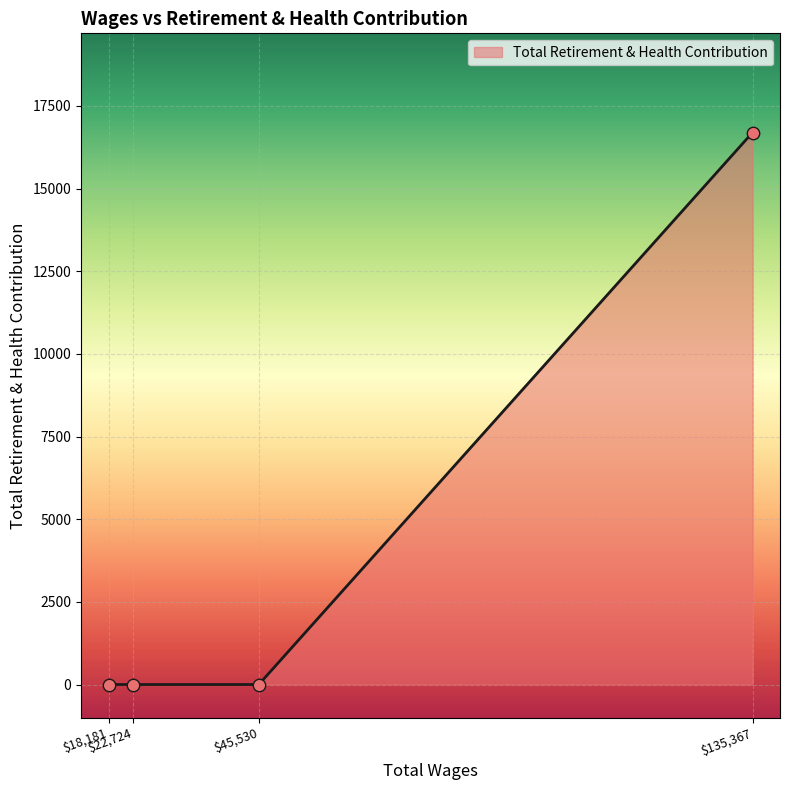

What is the average value?

4173.9